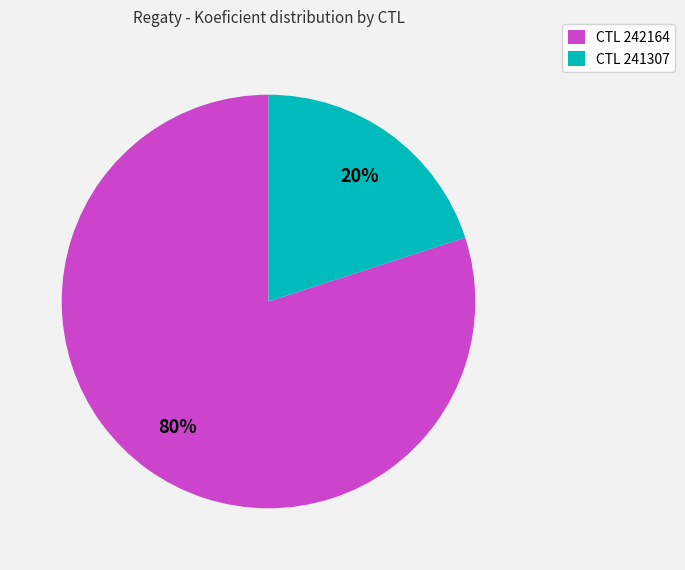

Do CTL 241307 and CTL 242164 together represent more than half of the pie?

Yes